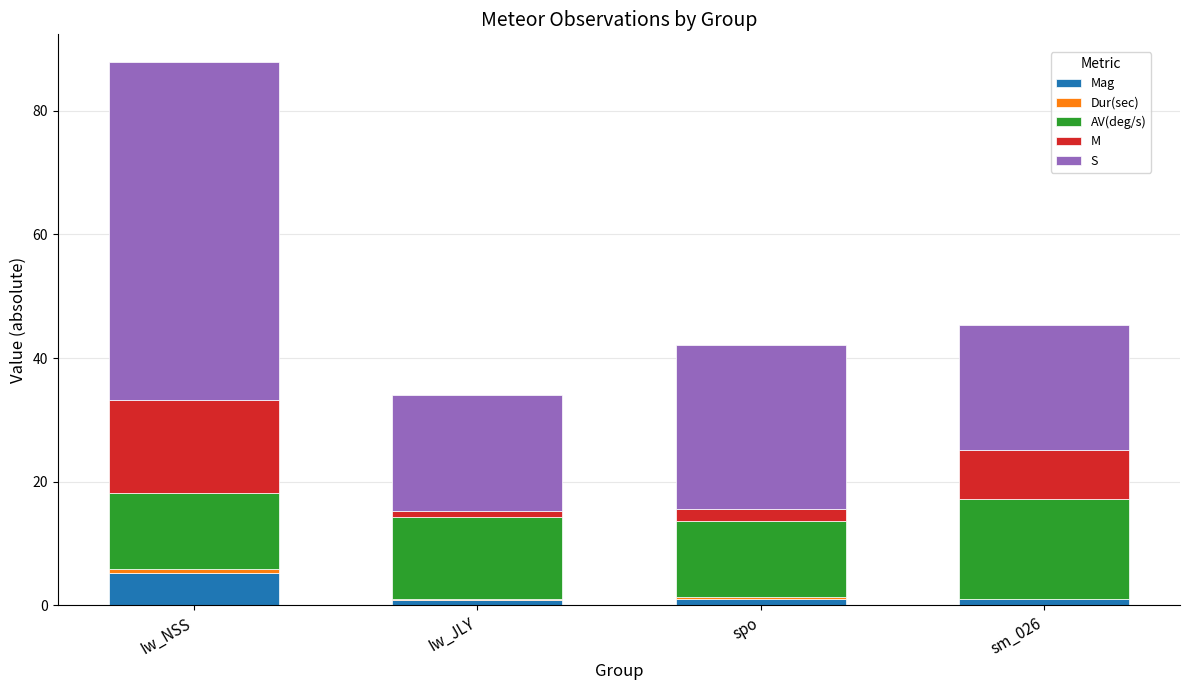

At which category is the sum across all series the highest?

Iw_NSS